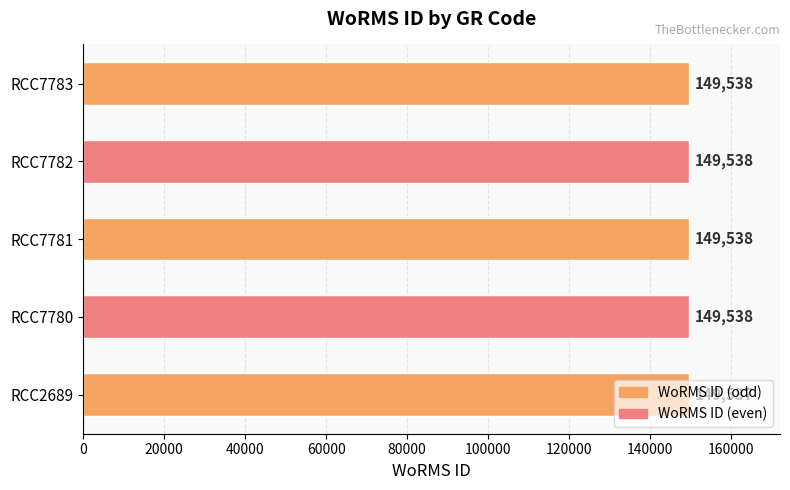

What value does the data have at RCC7782?

149538